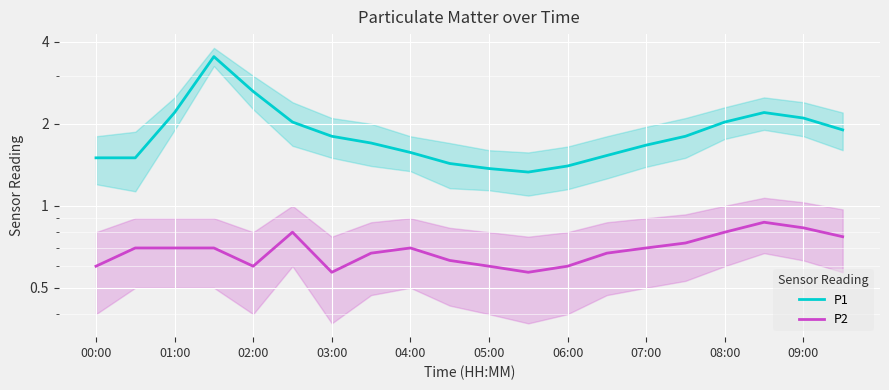

The value of P1 at 11 is 1.3. True or false?

True